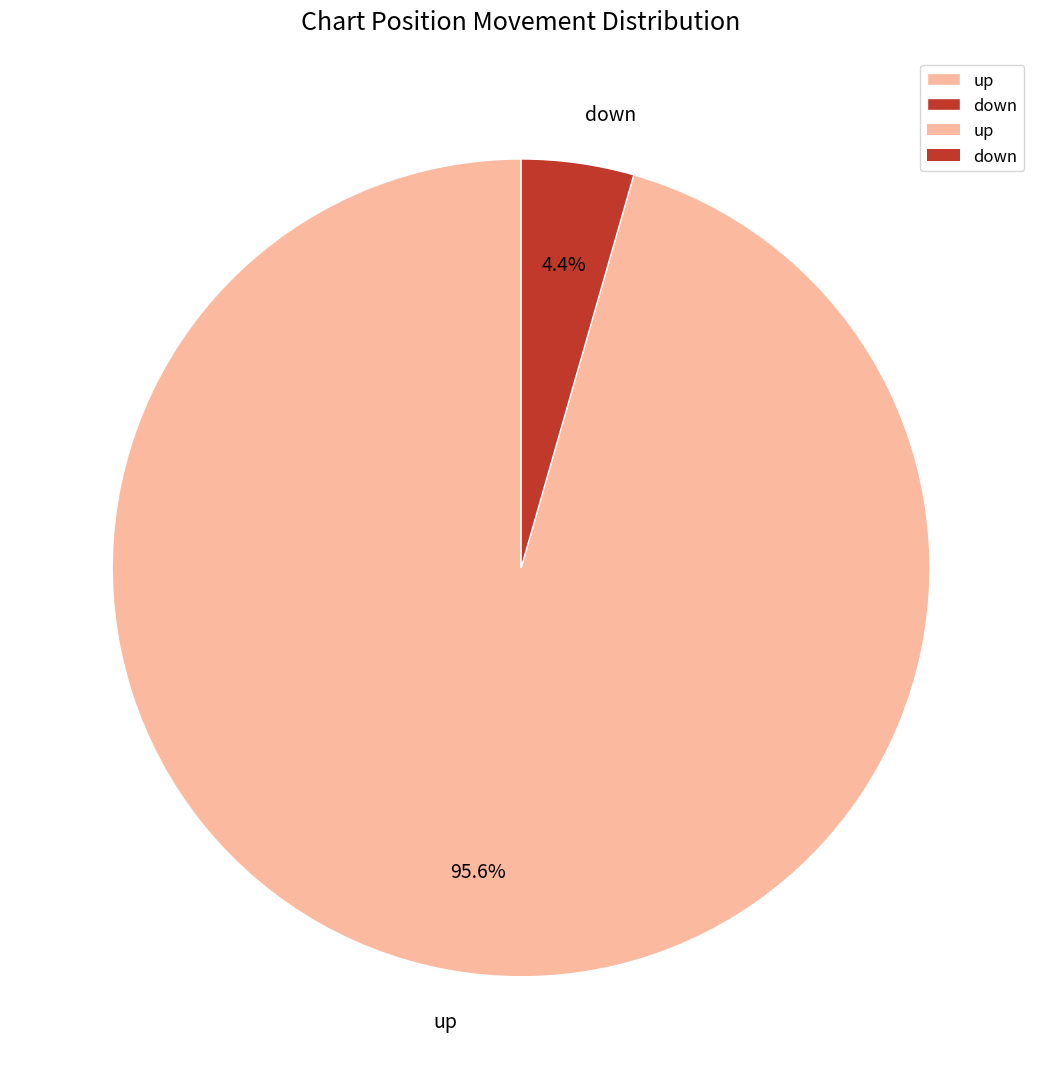

To the nearest percent, what portion does down represent?

4%